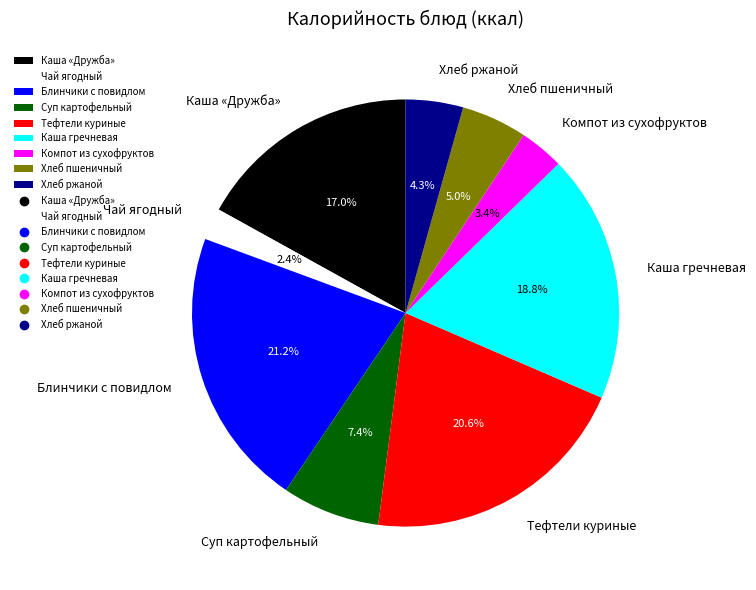

How many slices are in this pie chart?

9